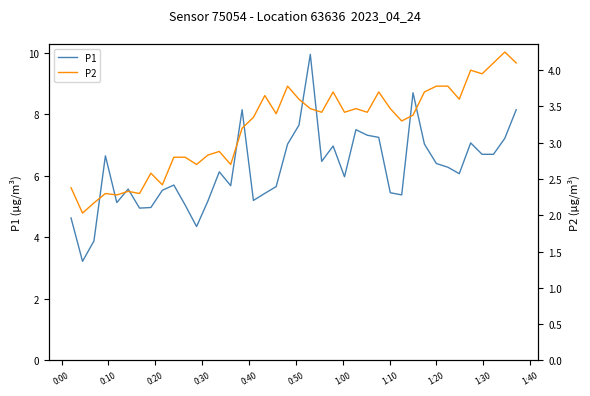

True or false: P2 and P1 intersect in this chart.

False